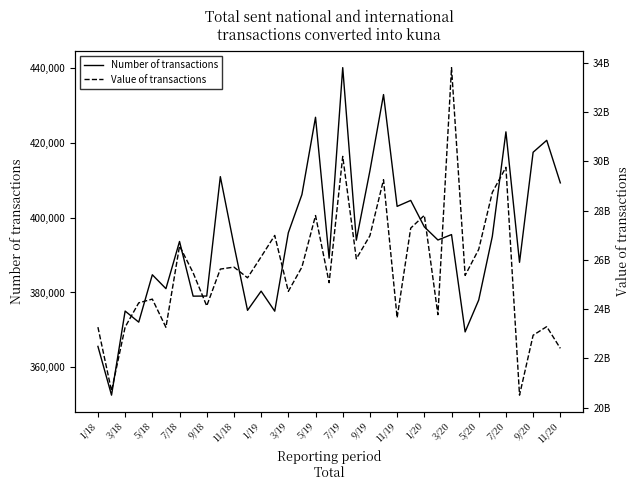

True or false: Number of transactions and Value of transactions cross at least once.

False